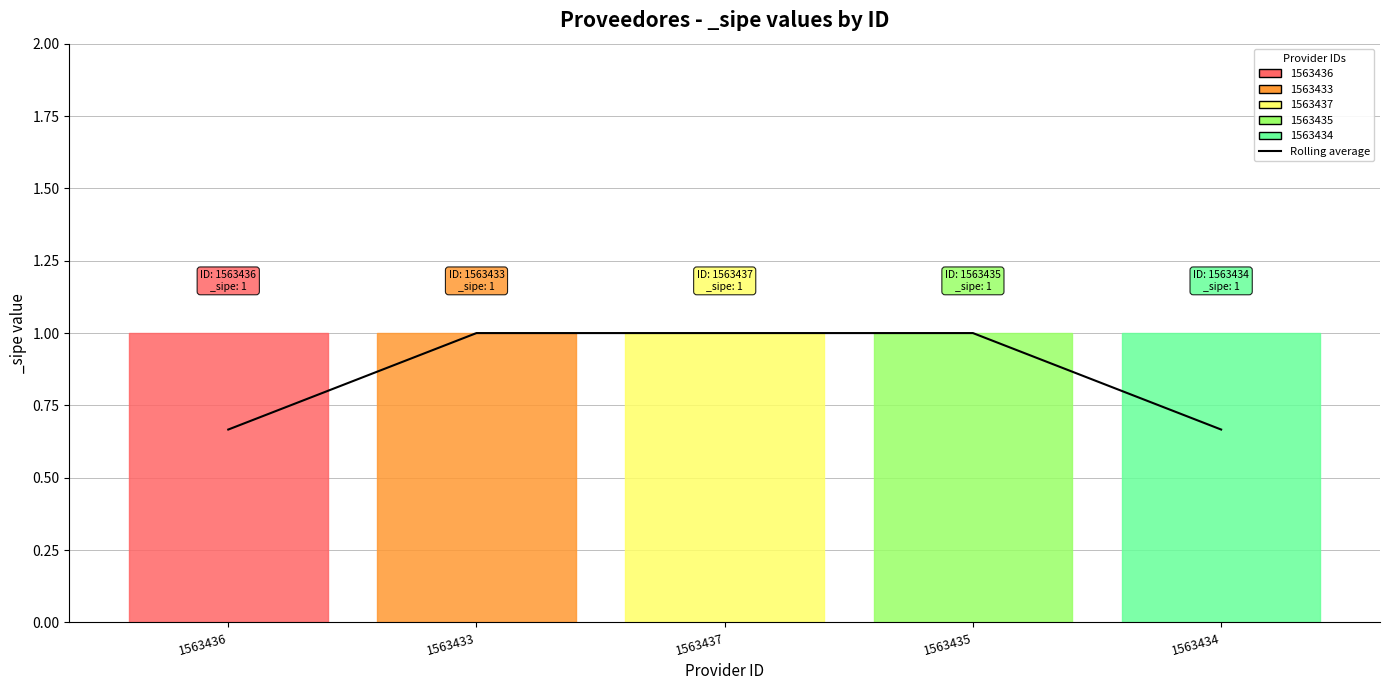

Which category has the lowest value across all series?

1563436